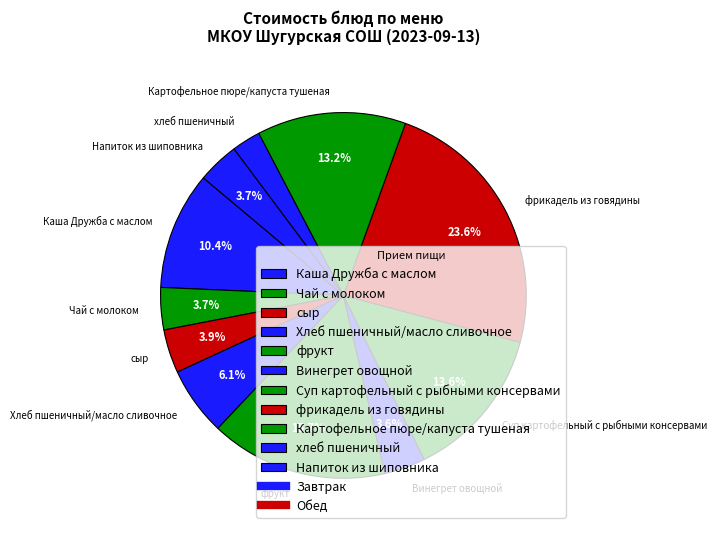

What percentage is NOT represented by Винегрет овощной?

96.4%